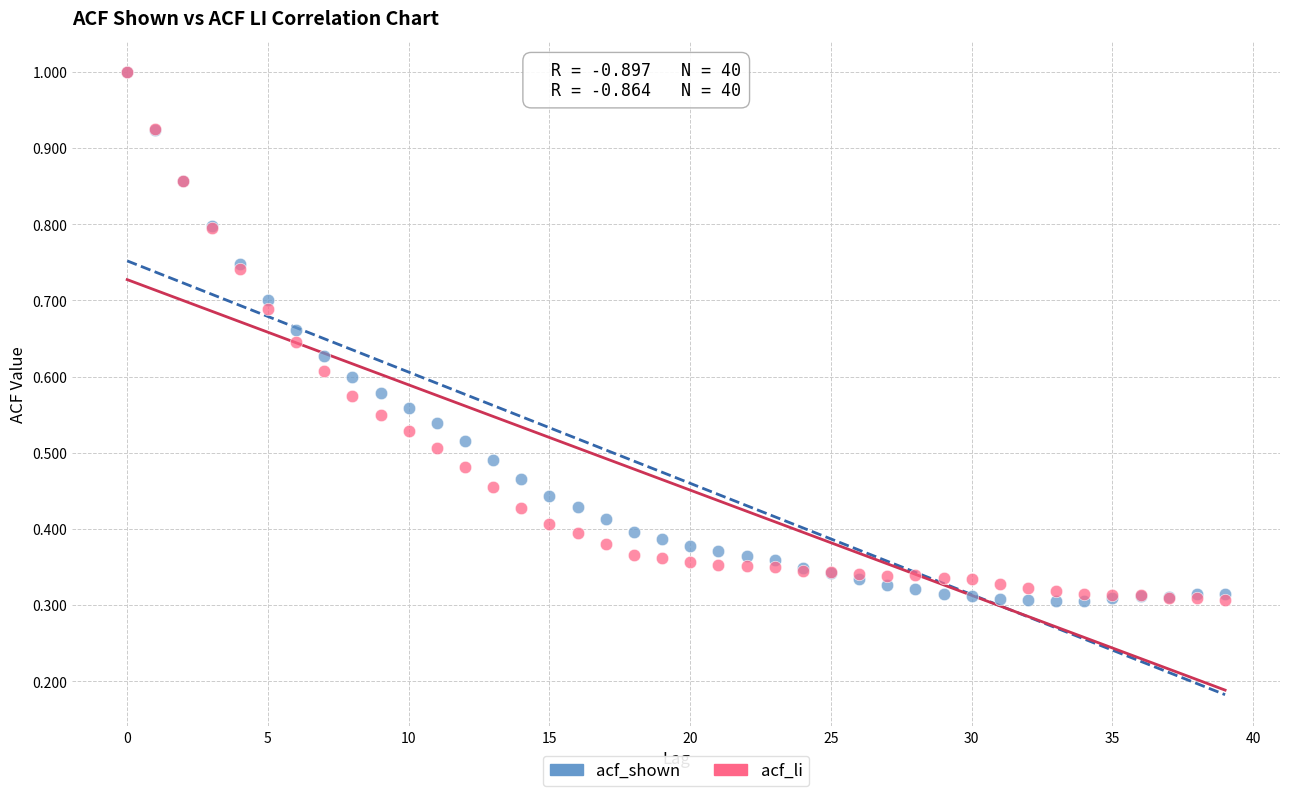

What are all the series names shown in the legend?

acf_shown, acf_li